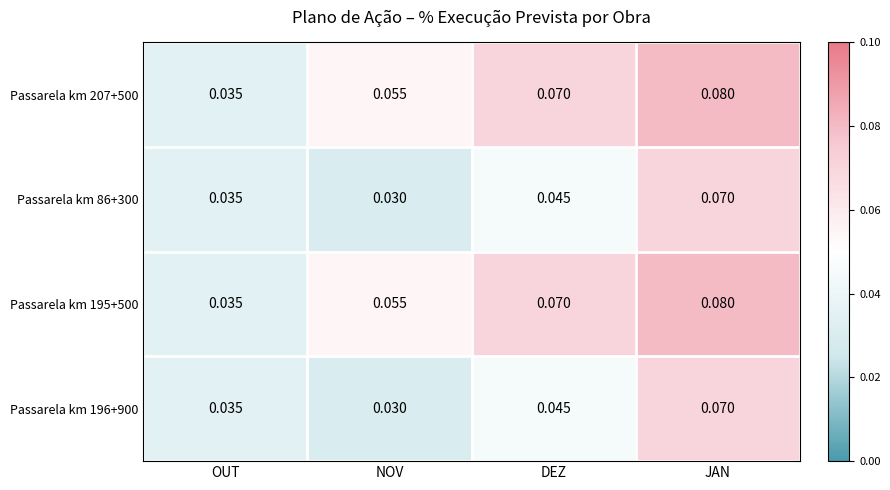

Rank the categories by Passarela km 195+500 value from lowest to highest.

OUT, NOV, DEZ, JAN